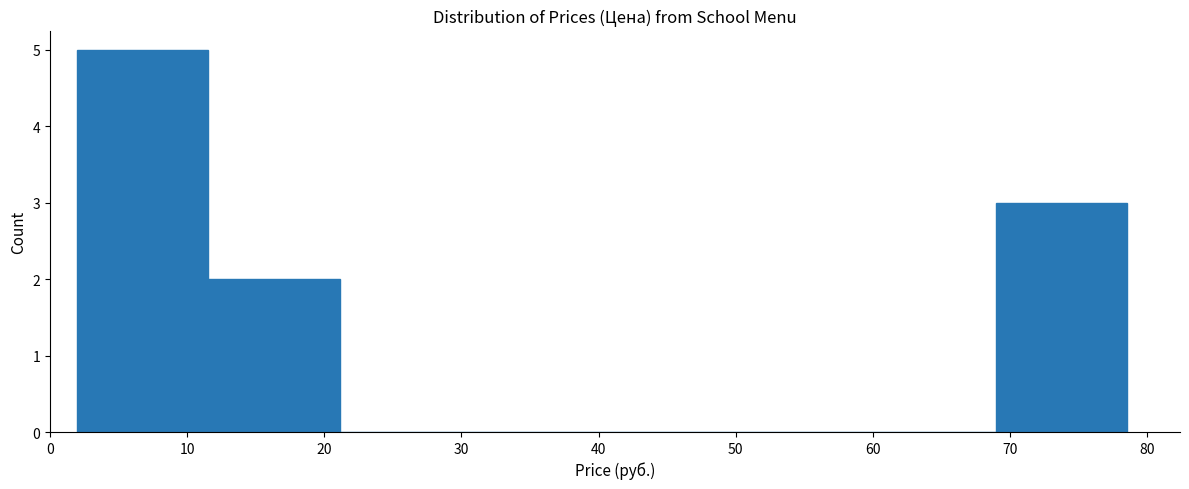

Reading left to right, list every bar in this chart as the range it spans on the x-axis followed by its height. Neither the bar edges nor the heights are printed on the chart, so give them approximately, as read against the axes.

2 to 12: 5
12 to 21: 2
21 to 31: 0
31 to 40: 0
40 to 50: 0
50 to 59: 0
59 to 69: 0
69 to 79: 3